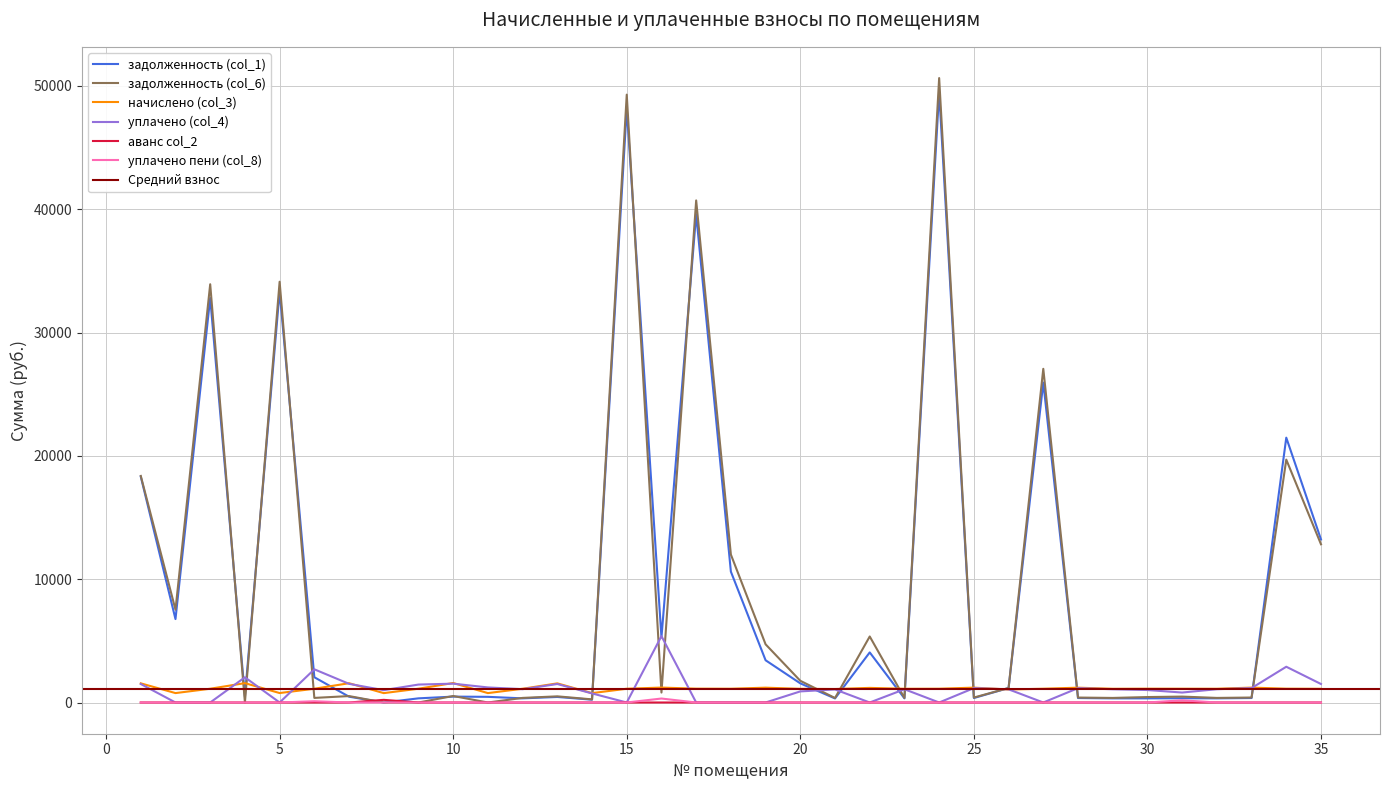

Which series has the largest range (max minus min)?

задолженность (col_6)